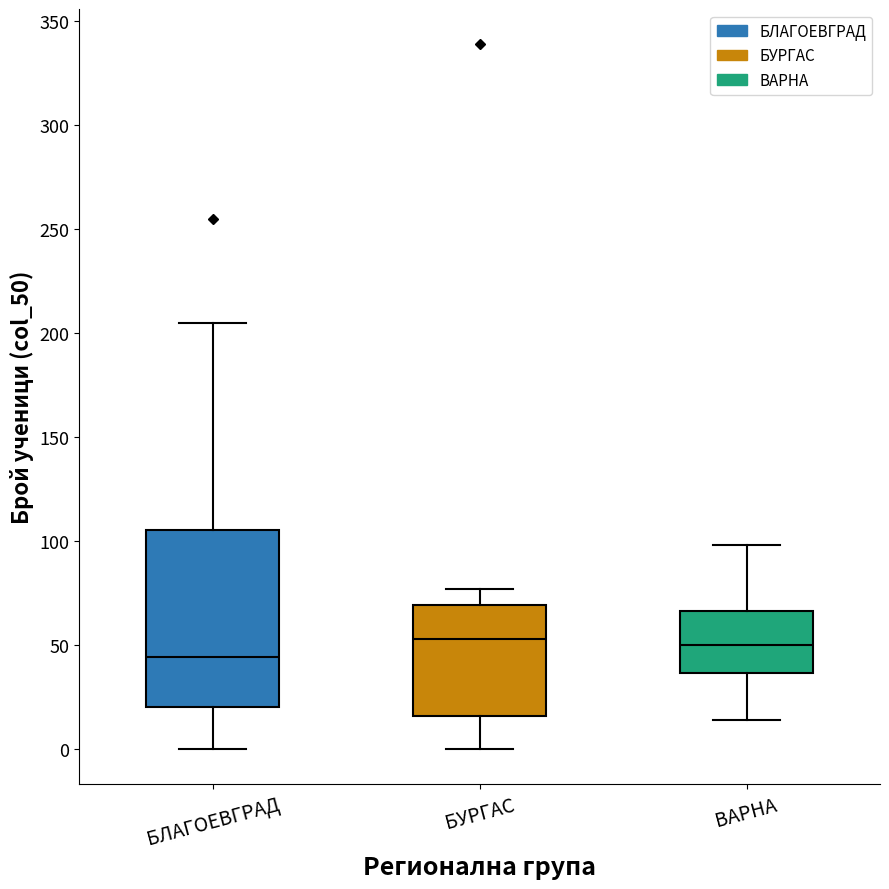

Which box is the tallest, from its lower edge to its upper edge?

БЛАГОЕВГРАД